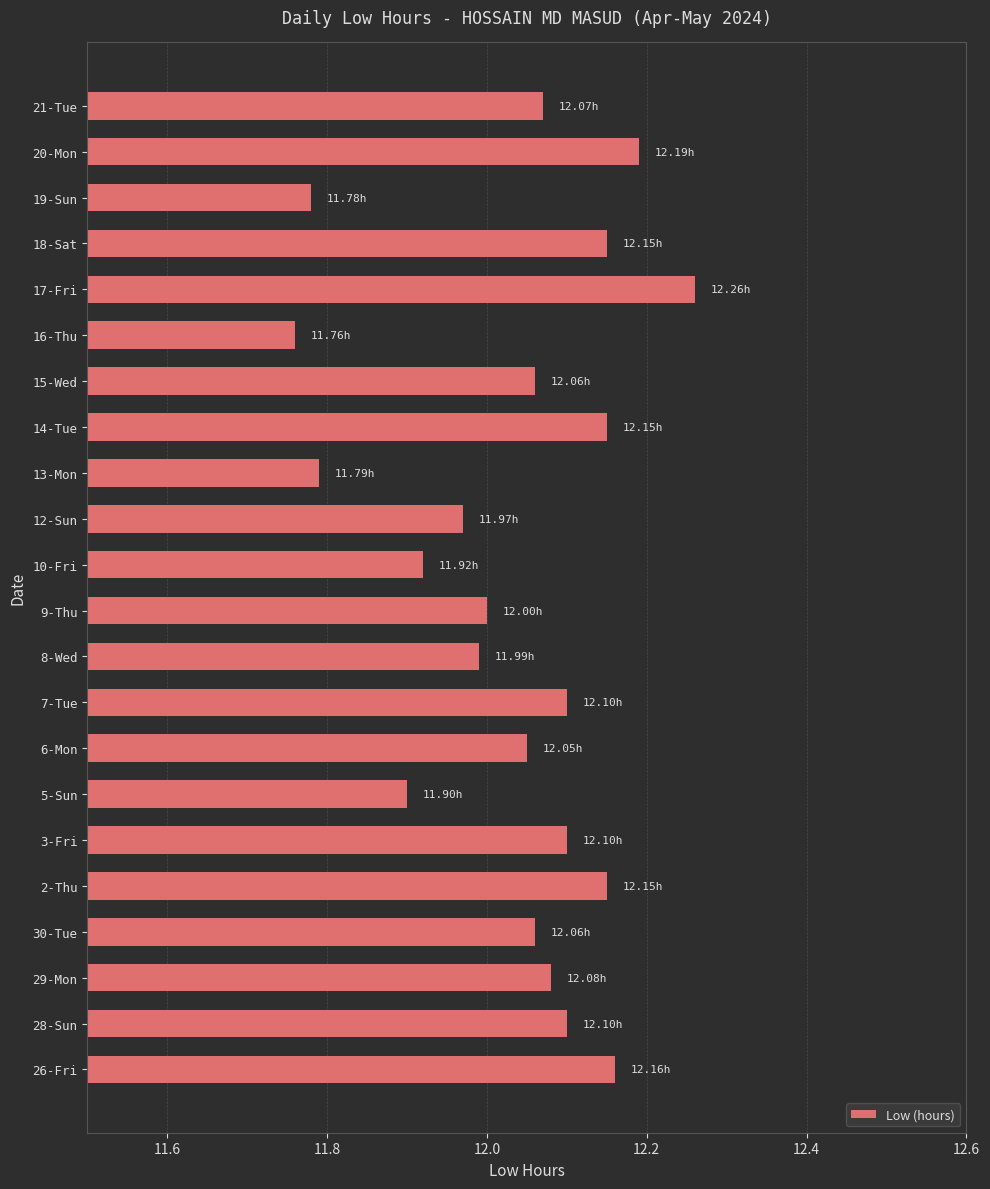

What is the difference between the maximum and minimum values?

0.5